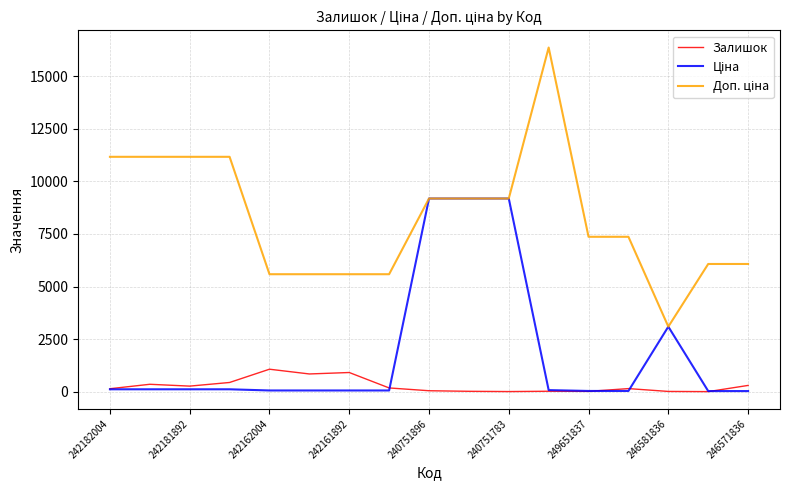

What is the maximum value shown in the chart?

16366.5